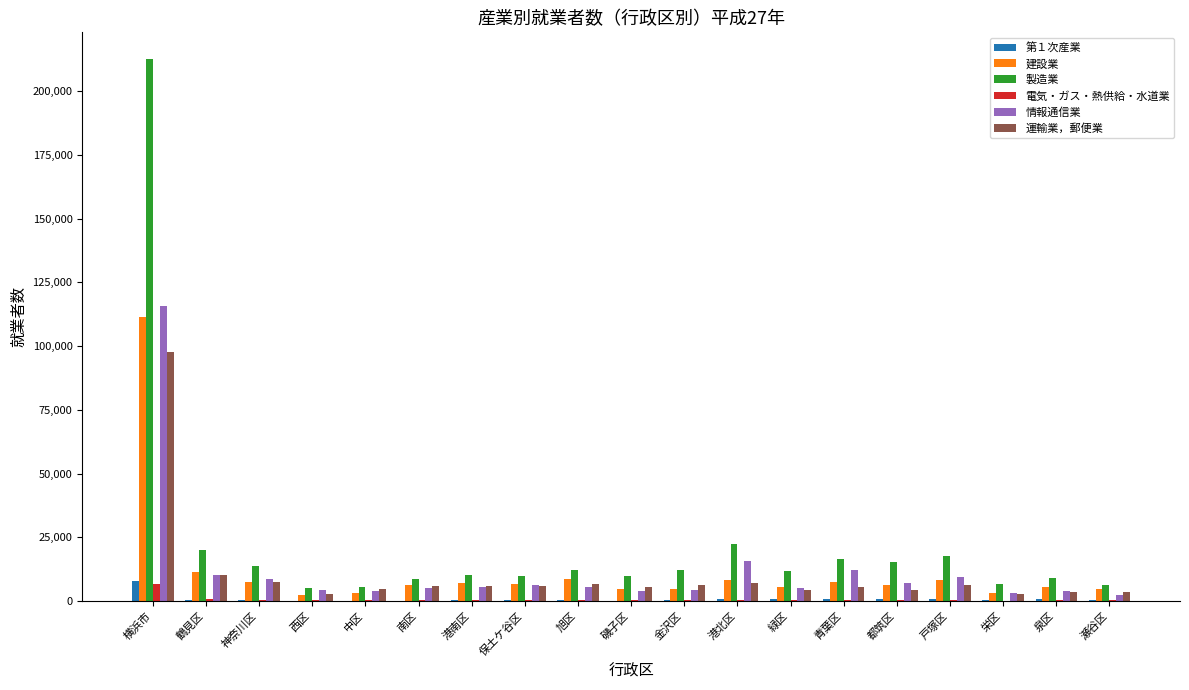

At which label is 運輸業，郵便業 closest to 50169?

鶴見区